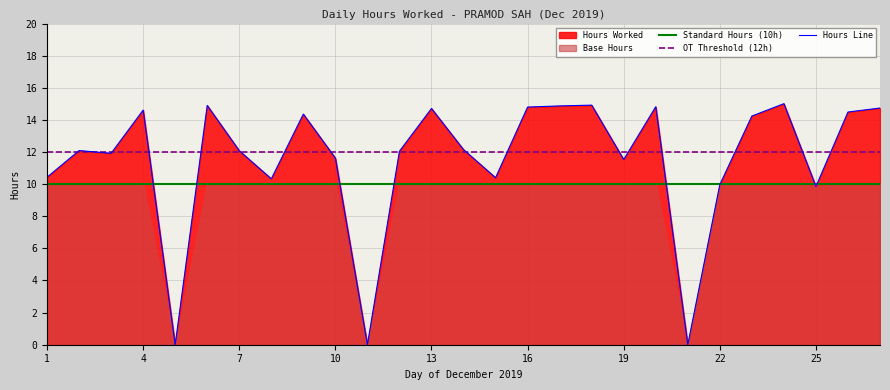

What is the average value of the Standard Hours (10h) series?

10.0